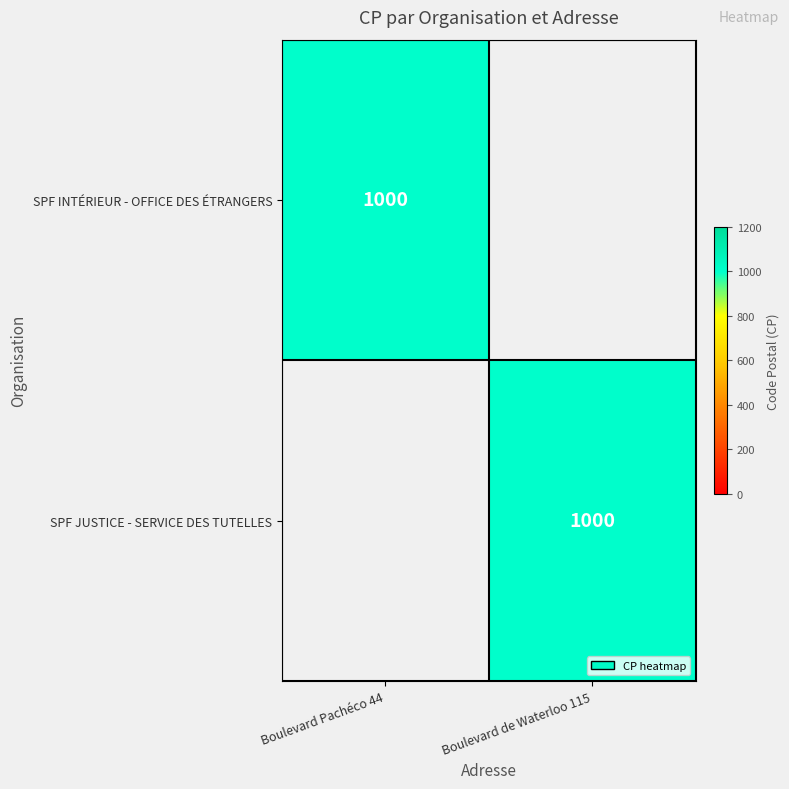

At which category does the chart reach its minimum across all series?

Boulevard de Waterloo 115